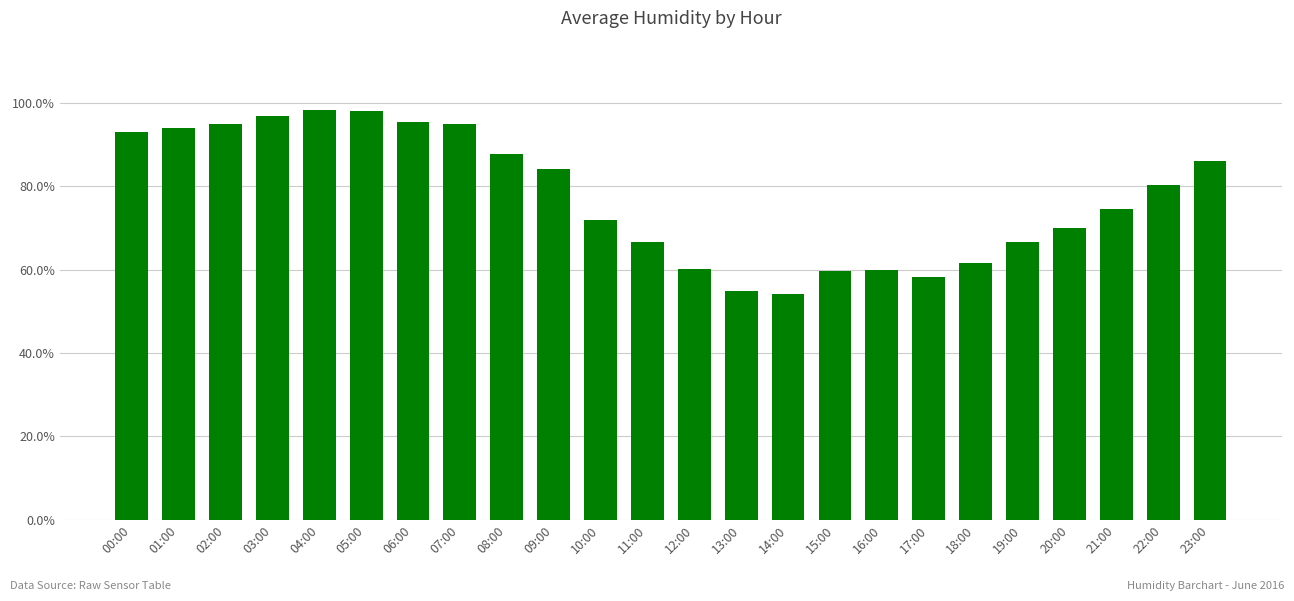

Which has a higher value, 11:00 or 22:00?

22:00